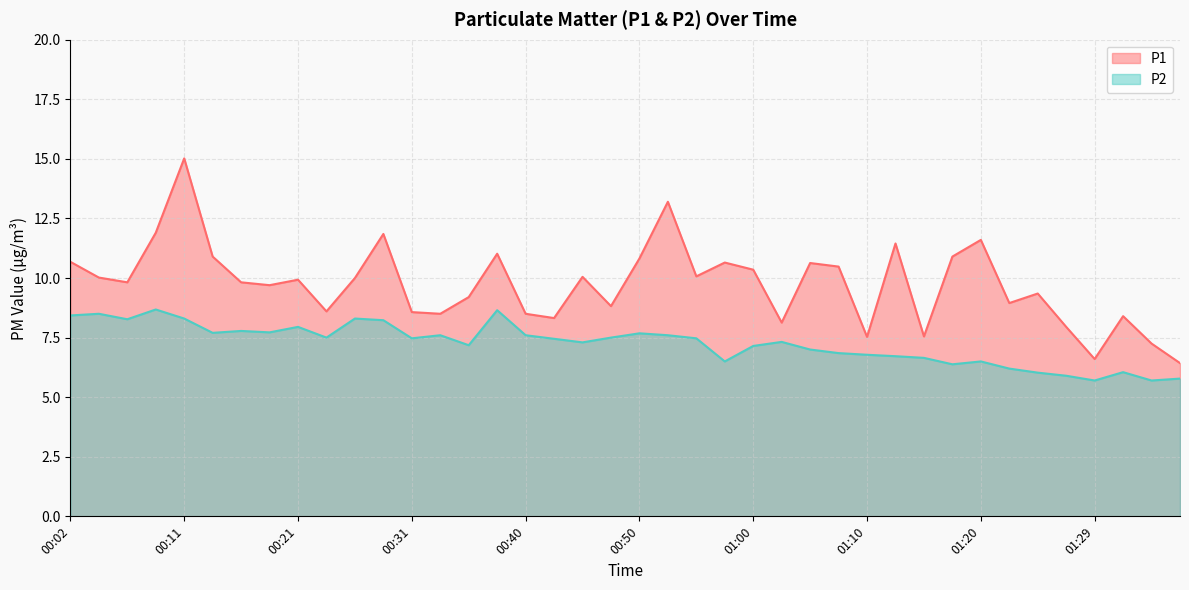

Rank the categories by P1 value from highest to lowest.

00:11, 00:53, 00:09, 00:28, 01:20, 01:12, 00:38, 00:14, 01:17, 00:50, 00:02, 00:58, 01:05, 01:07, 01:00, 00:55, 00:45, 00:04, 00:26, 00:21, 00:06, 00:16, 00:19, 01:24, 00:36, 01:22, 00:48, 00:23, 00:31, 00:33, 00:40, 01:32, 00:43, 01:02, 01:27, 01:15, 01:10, 01:34, 01:29, 01:37